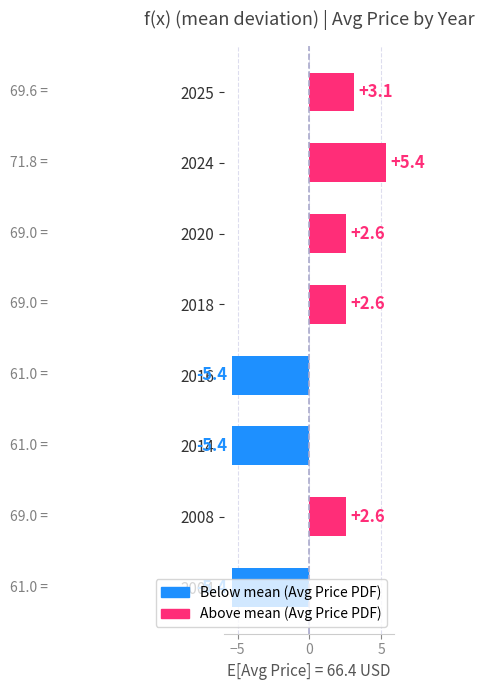

The chart shows a value of -3.4 at 2014. True or false?

False